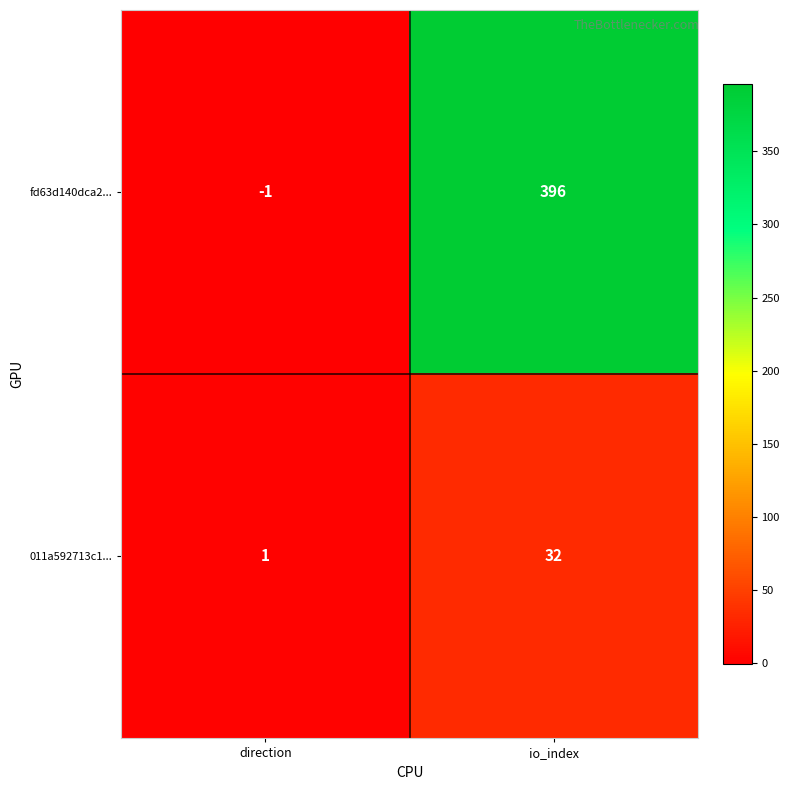

Which series has the largest range (max minus min)?

fd63d140dca2...